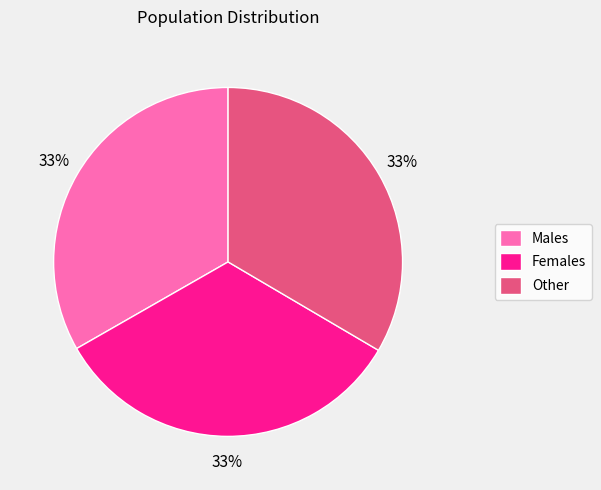

How many slices are in this pie chart?

3